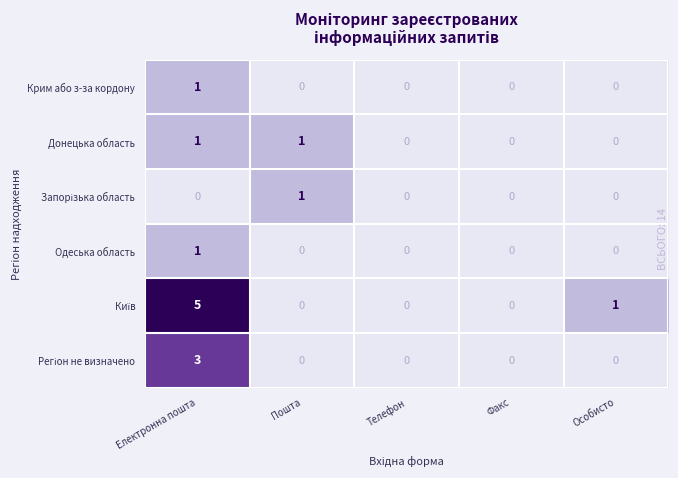

True or false: Одеська область has a value of 1 at Електронна пошта.

True